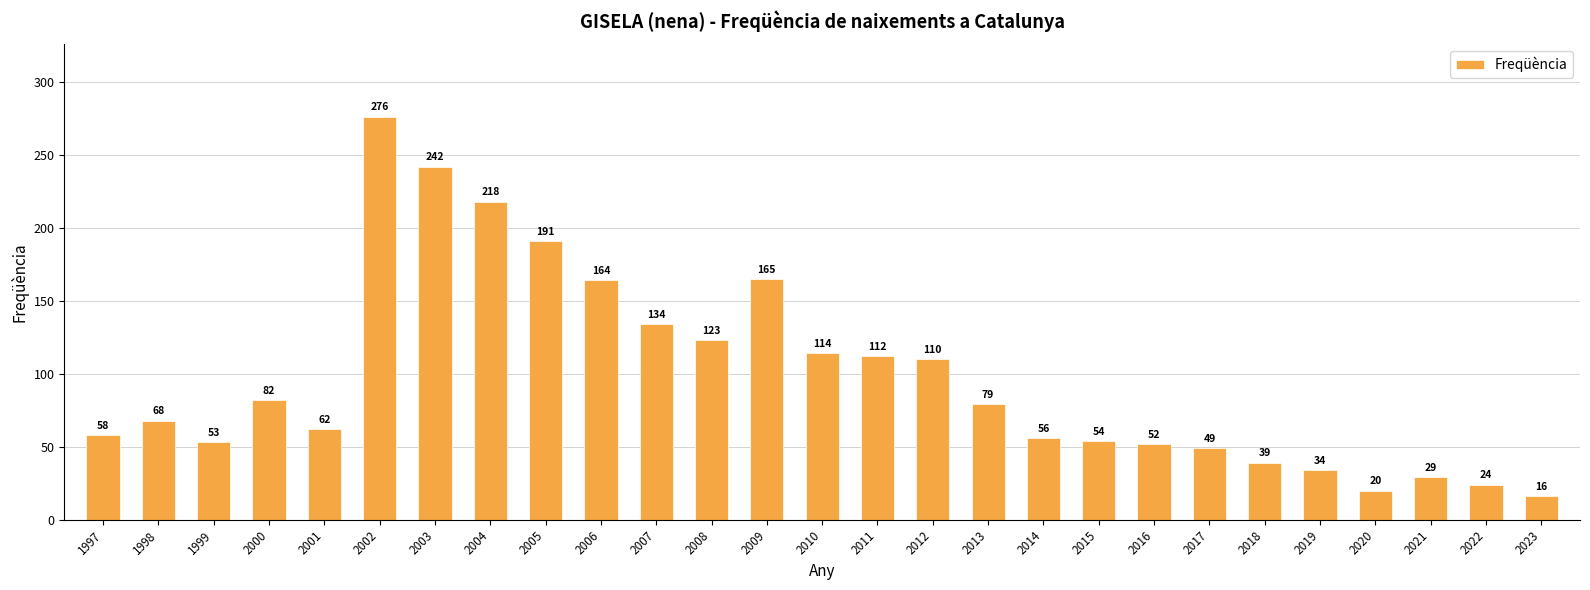

What value does the data have at 2001?

62